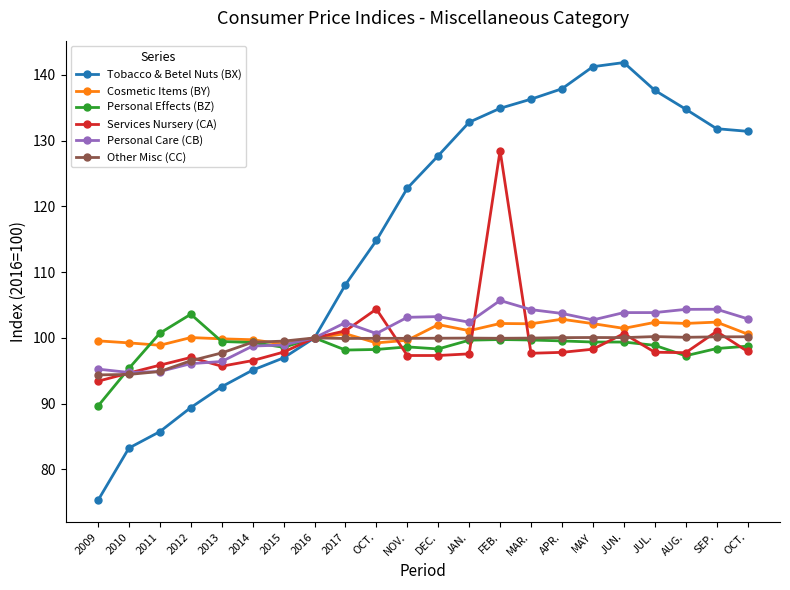

What is the sum of all Personal Effects (BZ) values?

2170.6